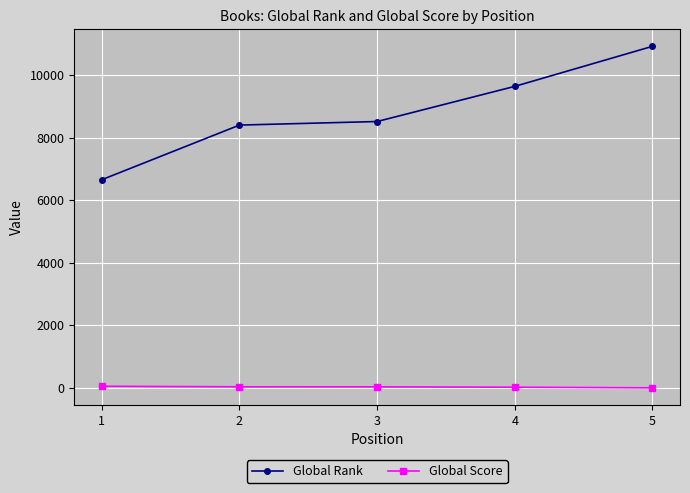

True or false: Global Score has more than 2 interior local peaks.

False